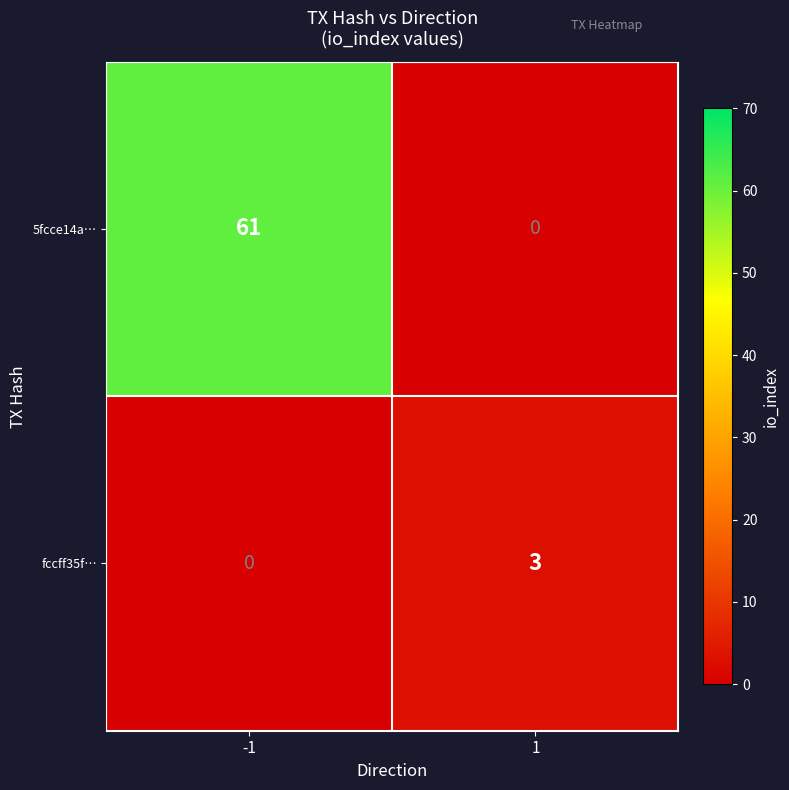

What is the maximum value shown in the chart?

61